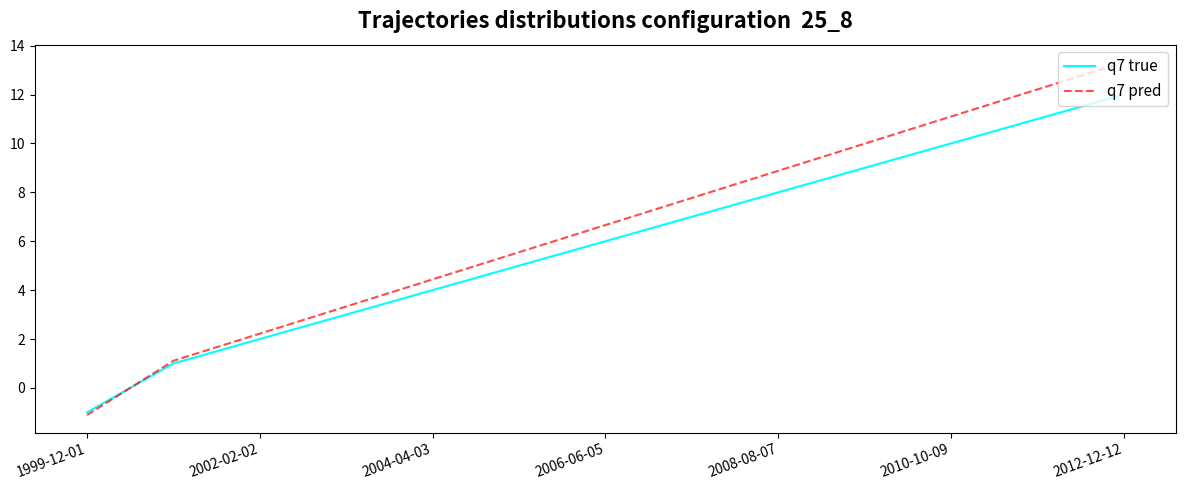

Which series has the widest spread of values?

q7 pred